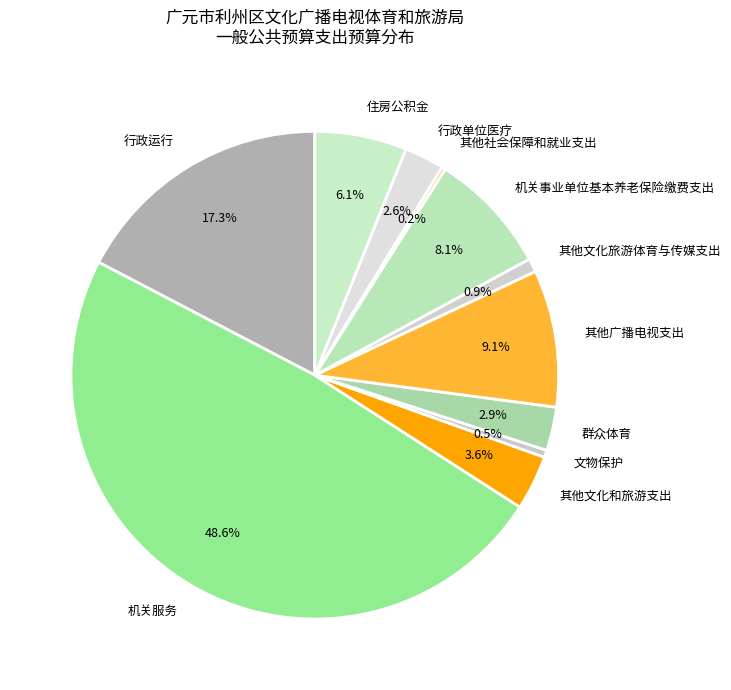

What portion of the pie excludes 行政单位医疗?

97.4%